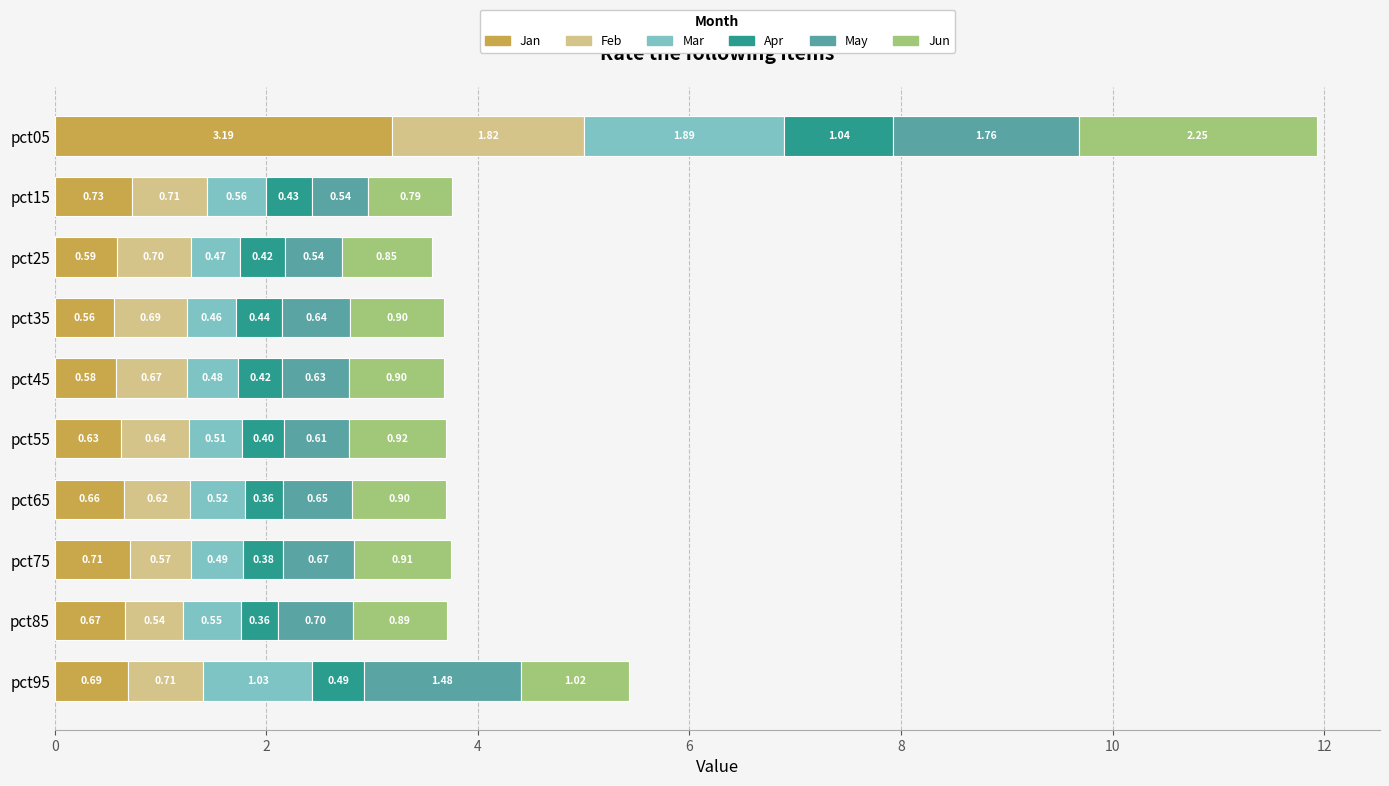

What is the difference between the maximum and second lowest values in the Jan series?

2.6